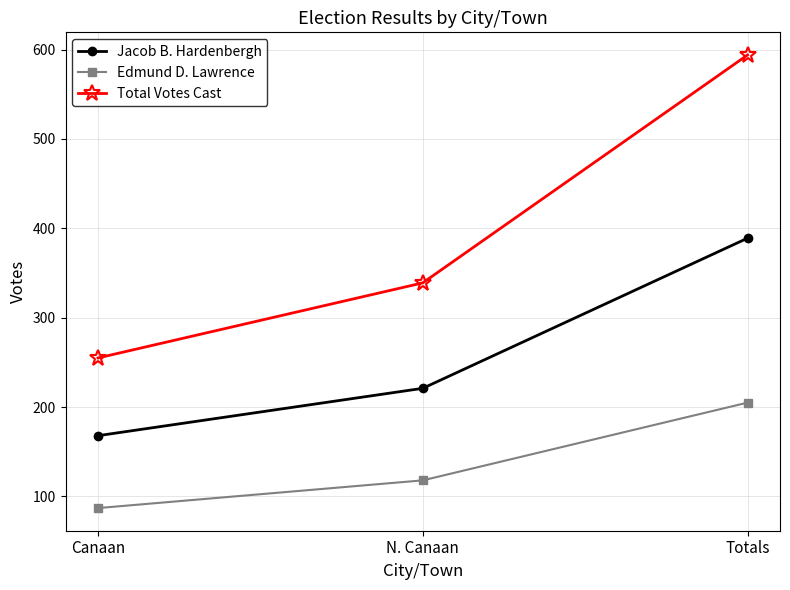

What is the value of the Total Votes Cast point at the 2nd from the left?

339